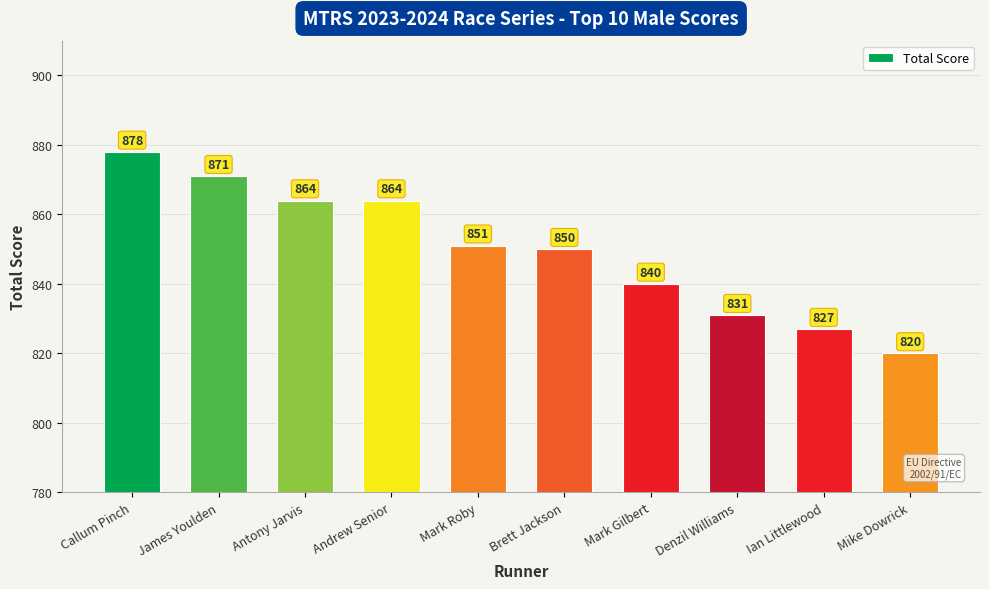

What position from the right is Ian Littlewood?

2